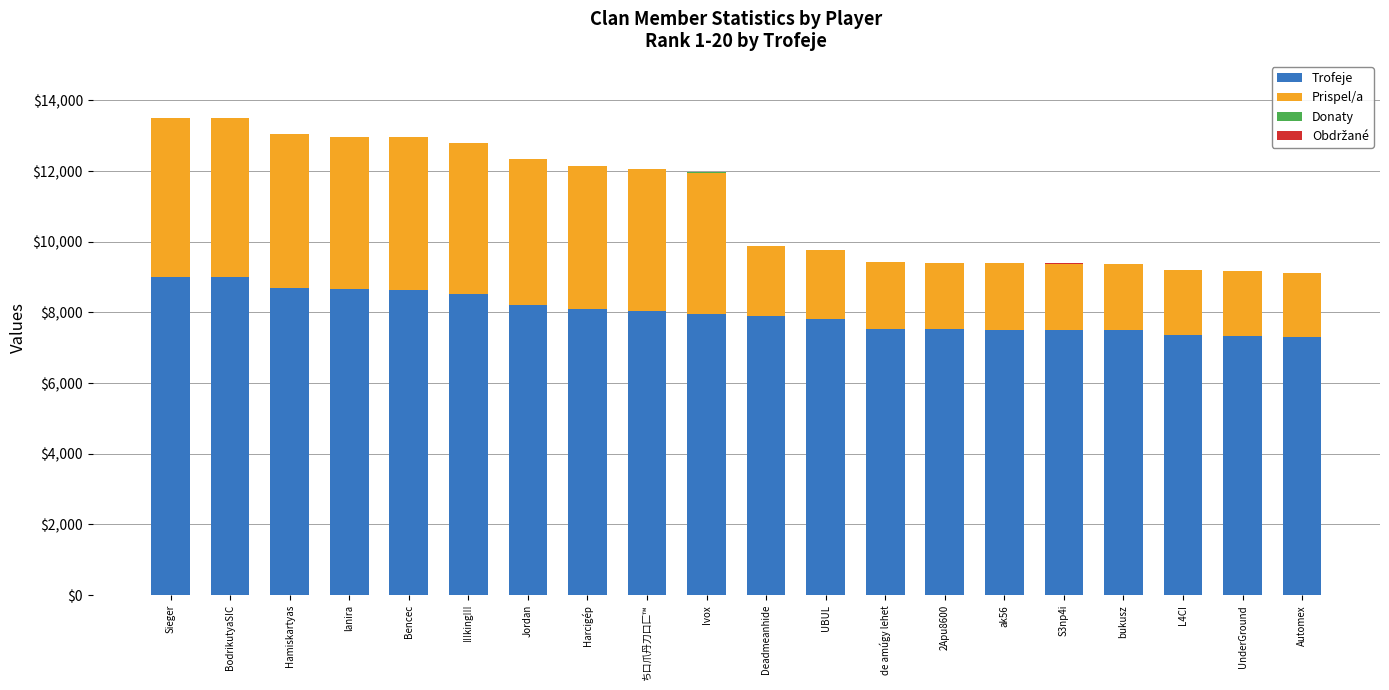

What is the sum of all Trofeje values?

160109